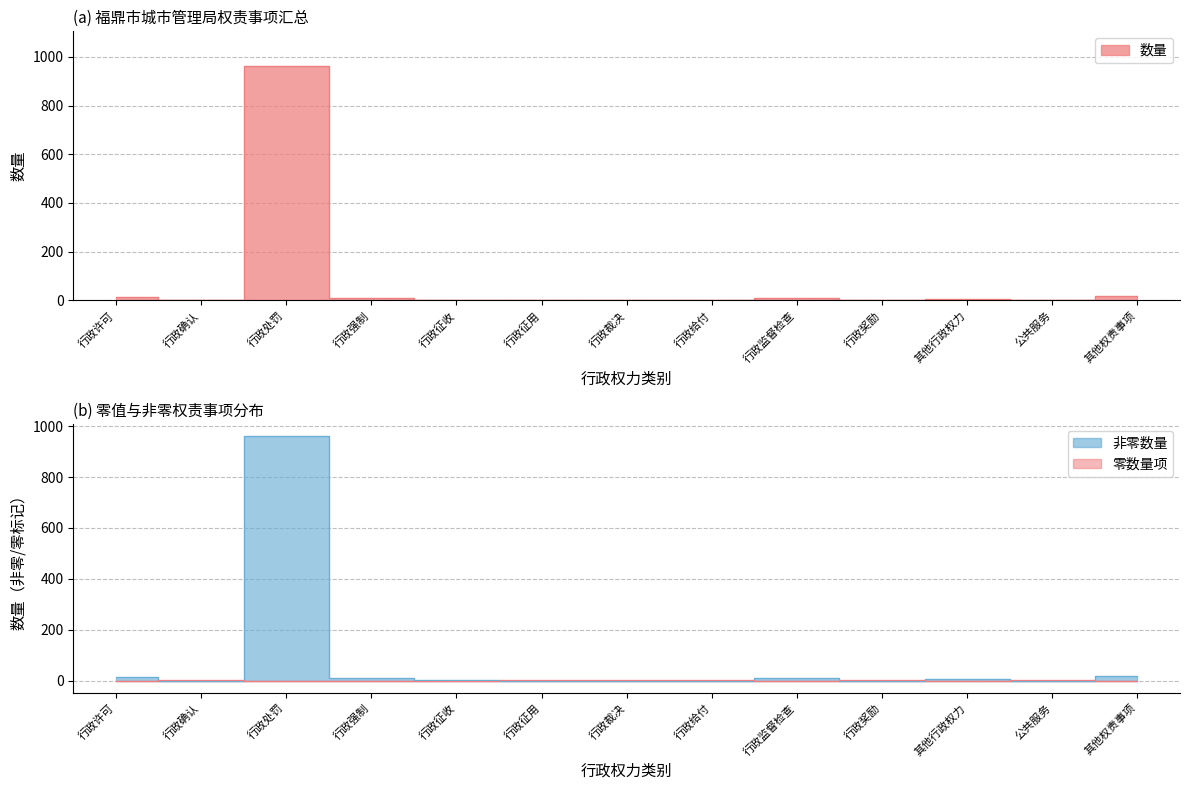

Which category has the highest value across all series?

行政处罚